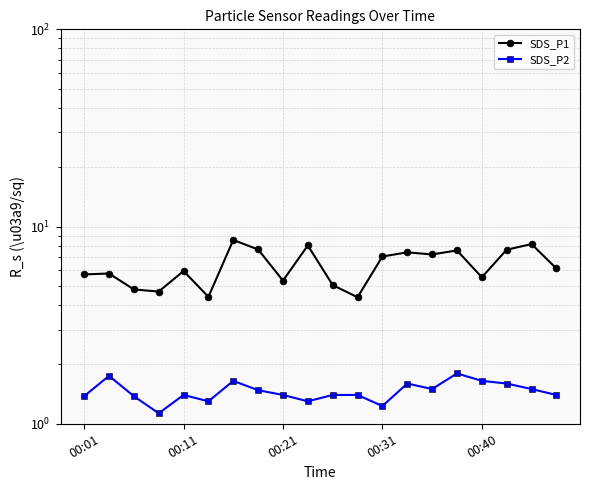

Rank the series by their maximum value, from lowest to highest.

SDS_P2, SDS_P1